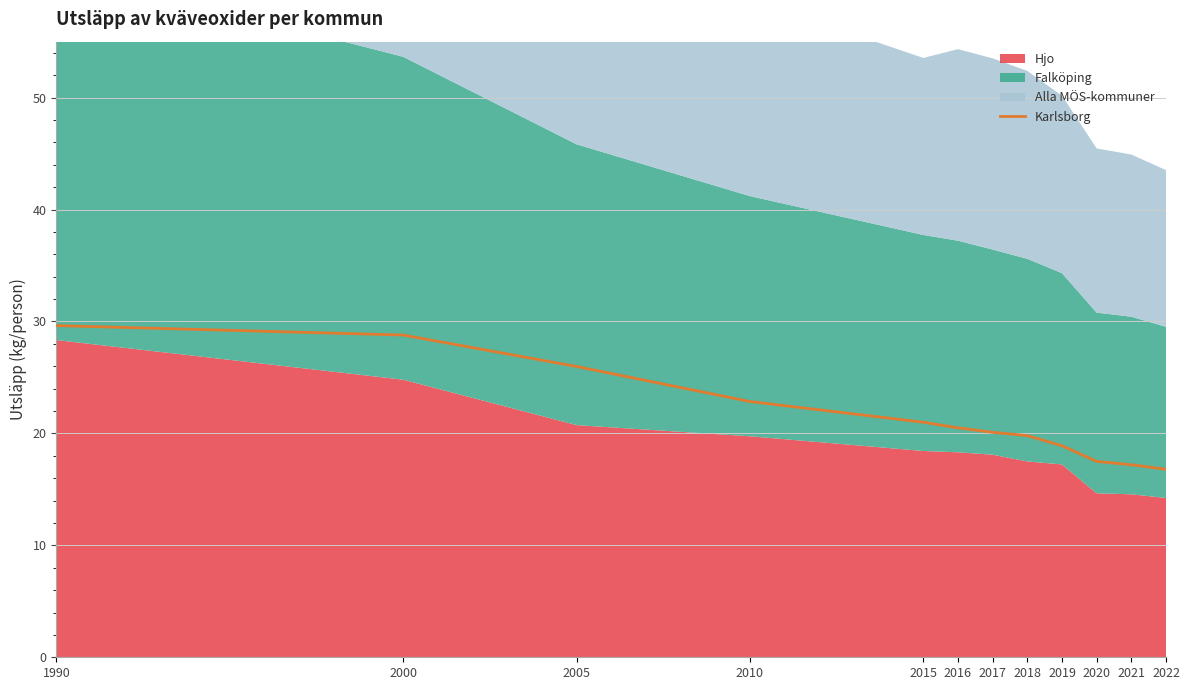

What is the ratio of the value at 2020 to the value at 2019?

0.9